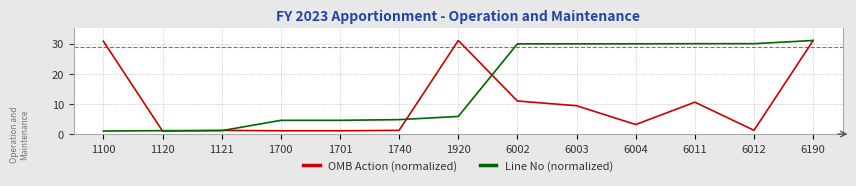

The value of Line No (normalized) at 6003 is 40.2. True or false?

False